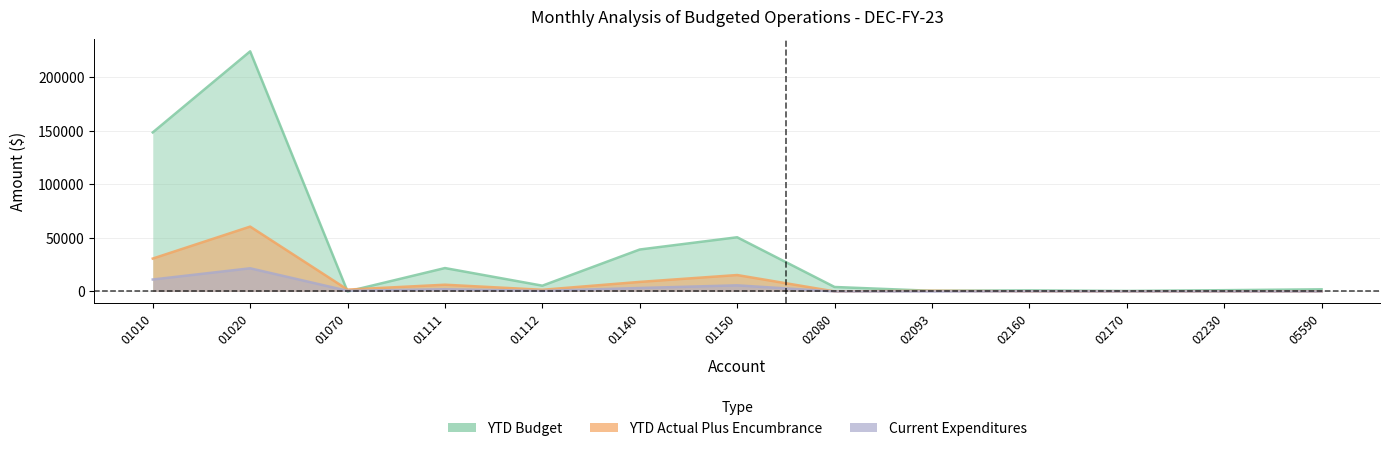

List the labels in order of Current Expenditures value, smallest first.

02080, 02093, 02170, 02230, 05590, 02160, 01112, 01070, 01111, 01140, 01150, 01010, 01020